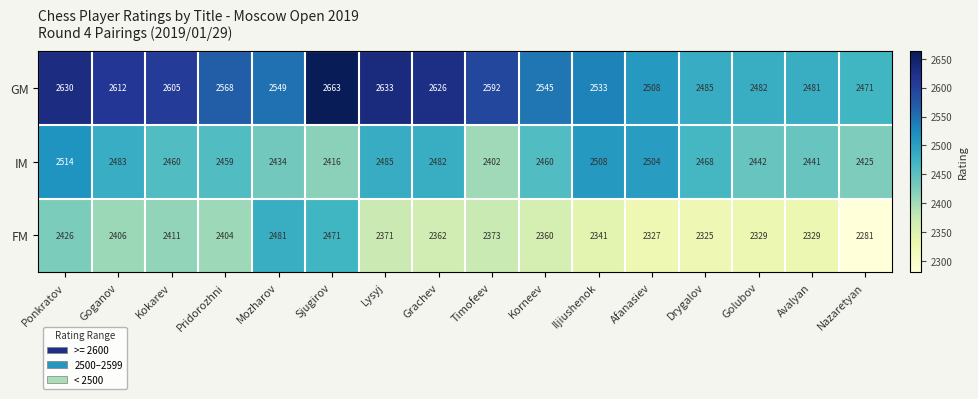

Which series has the largest total across all categories?

GM